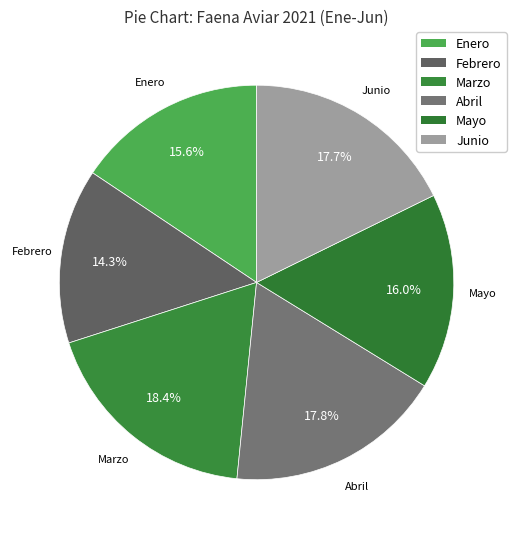

How many slices are in this pie chart?

6